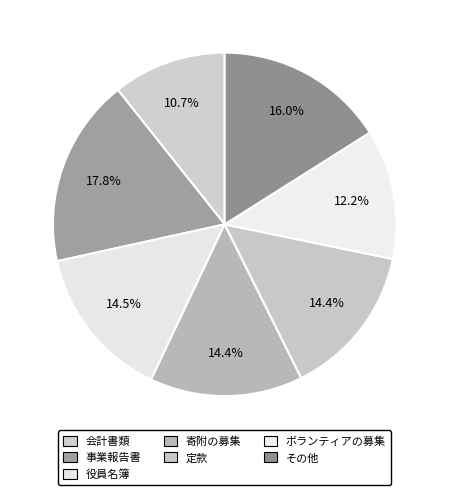

Combined, do 役員名簿 and ボランティアの募集 account for over 50%?

No